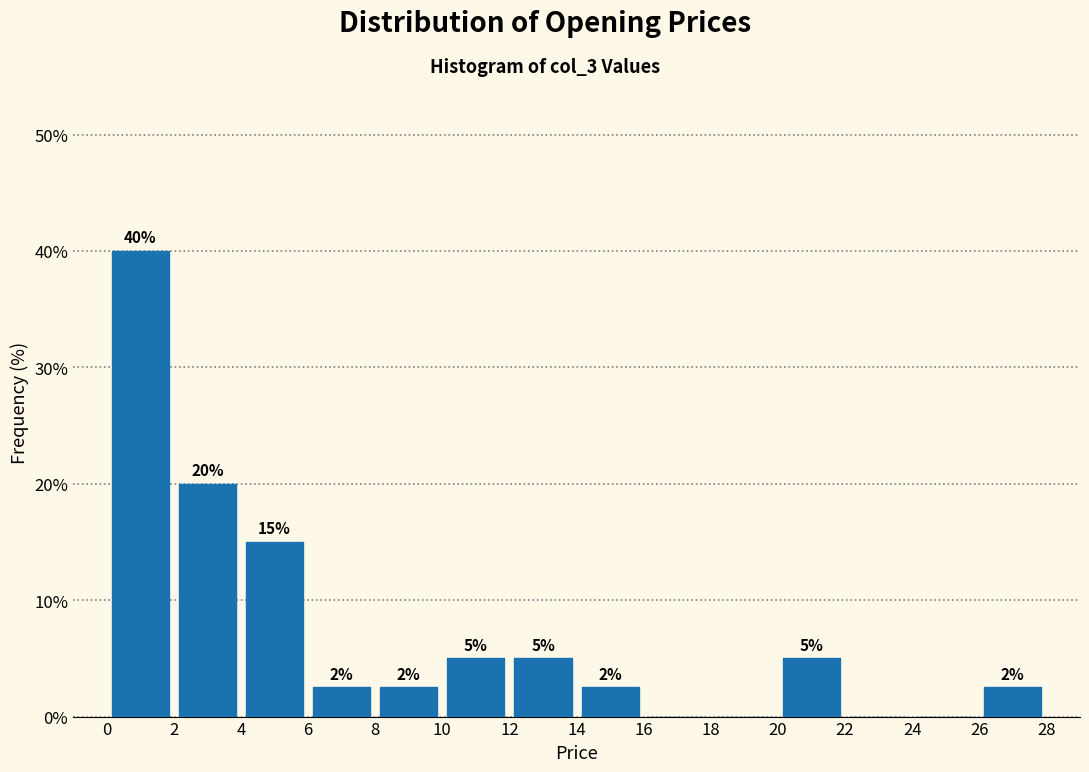

Over which range of the x-axis is the bar tallest?

0 to 2